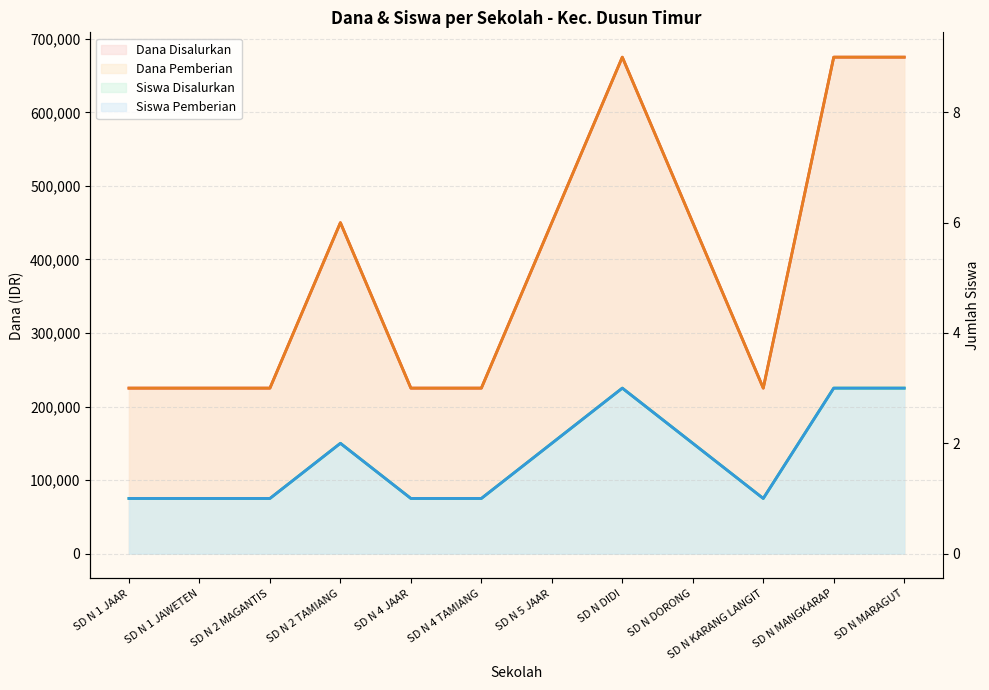

What is the label of the 6th point from the right?

SD N 5 JAAR